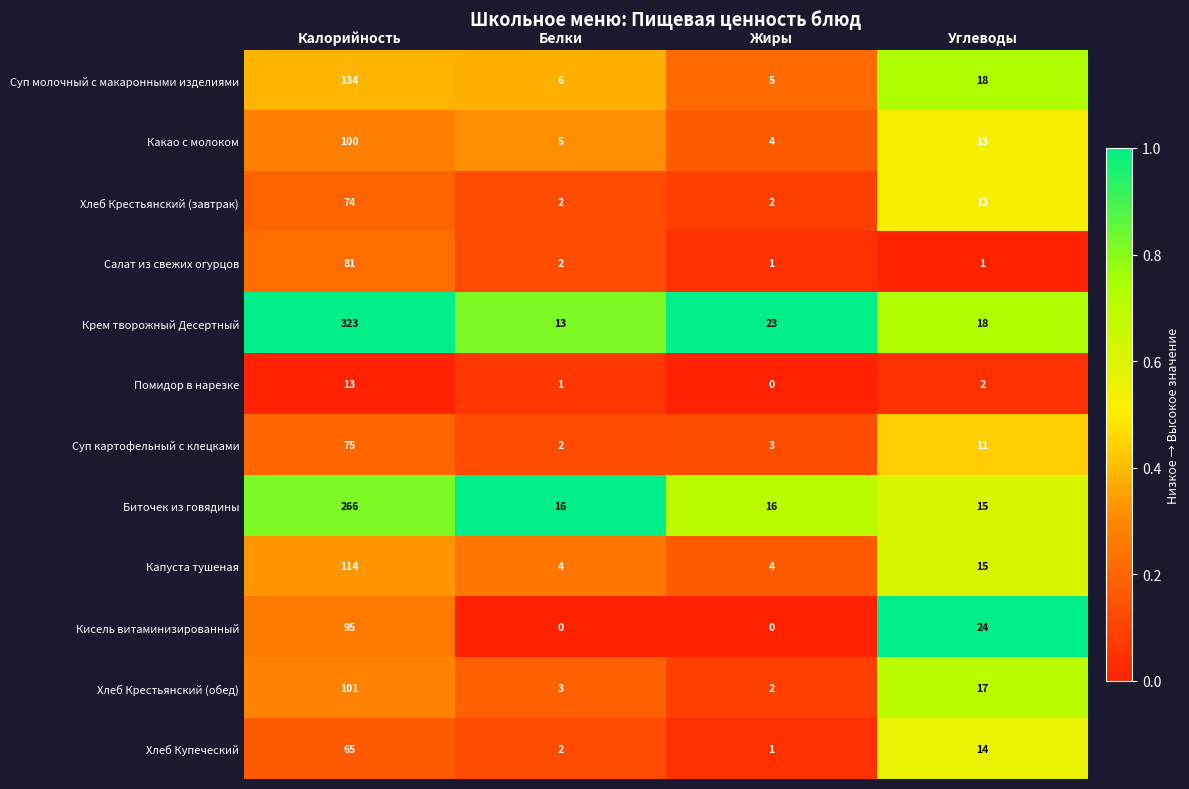

Rank the series by their maximum value, from lowest to highest.

Помидор в нарезке, Хлеб Купеческий, Хлеб Крестьянский (завтрак), Суп картофельный с клецками, Салат из свежих огурцов, Кисель витаминизированный, Какао с молоком, Хлеб Крестьянский (обед), Капуста тушеная, Суп молочный с макаронными изделиями, Биточек из говядины, Крем творожный Десертный